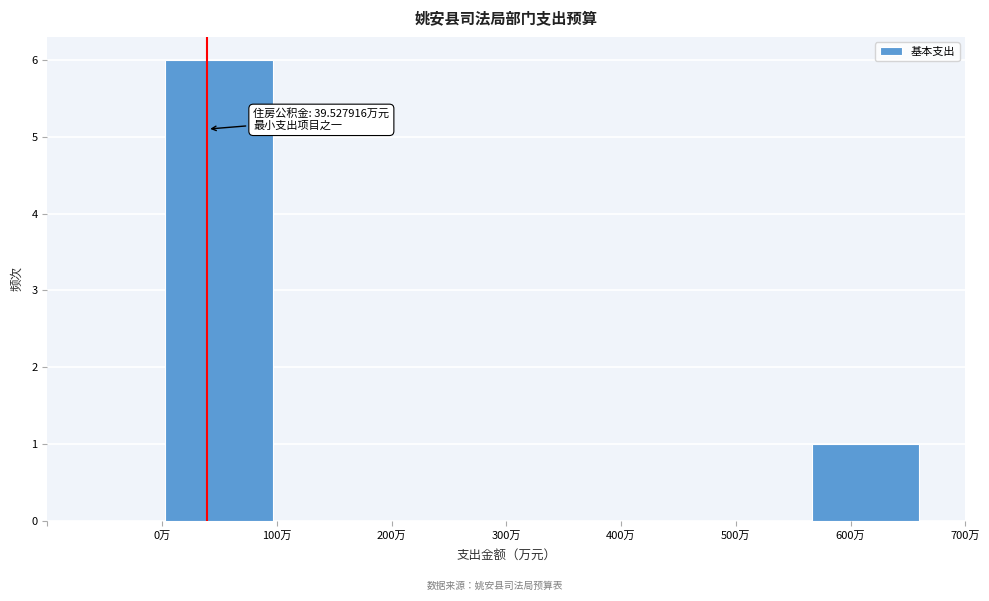

Which range on the x-axis has the tallest bar?

0 to 100